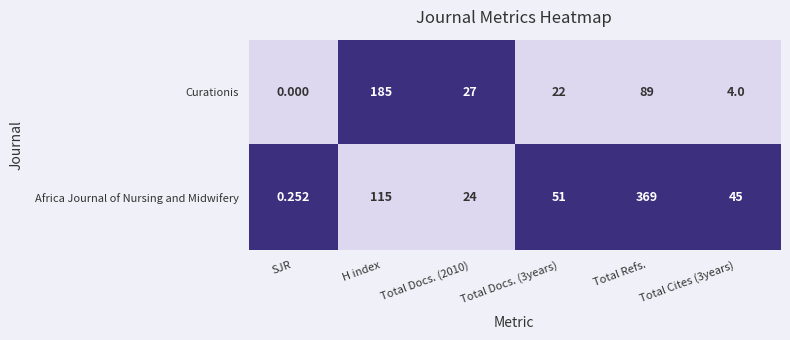

Where does the Africa Journal of Nursing and Midwifery series first go above 51?

H index